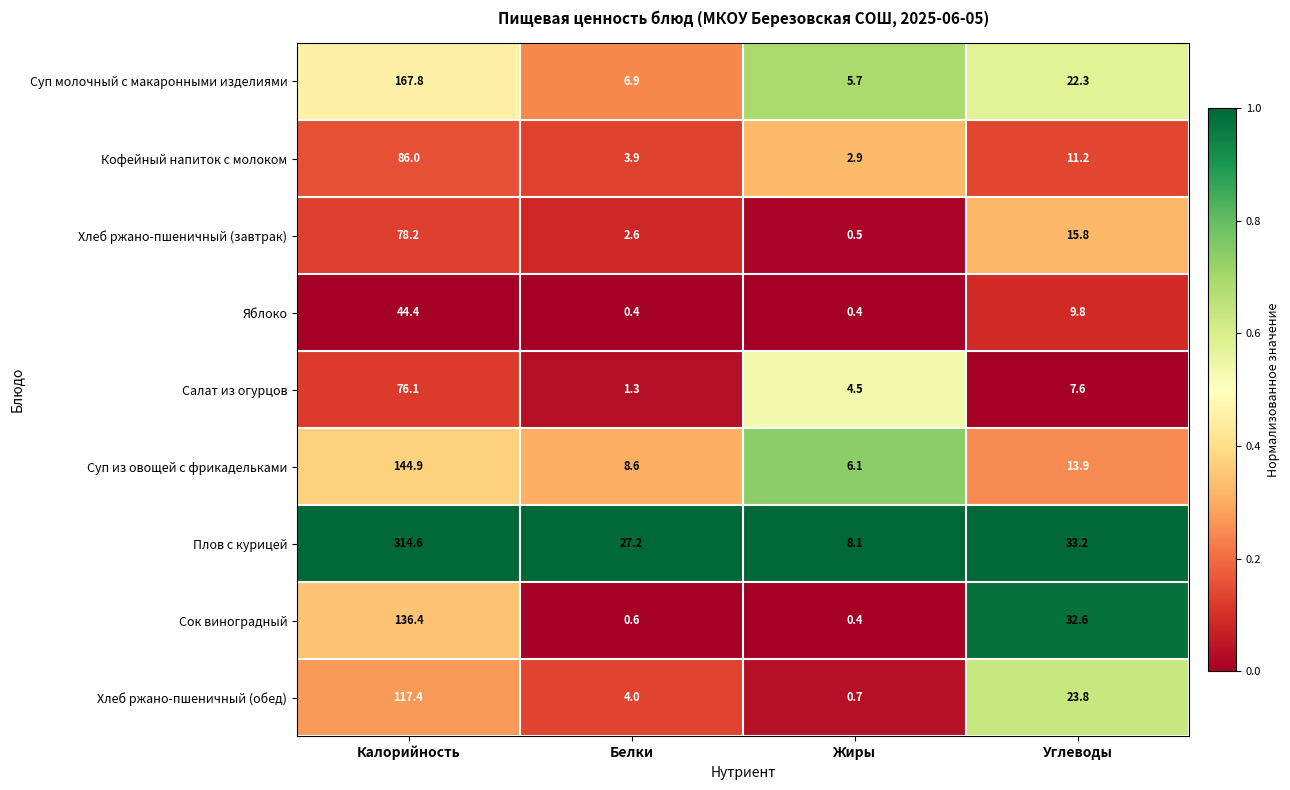

Which series has the widest spread of values?

Плов с курицей